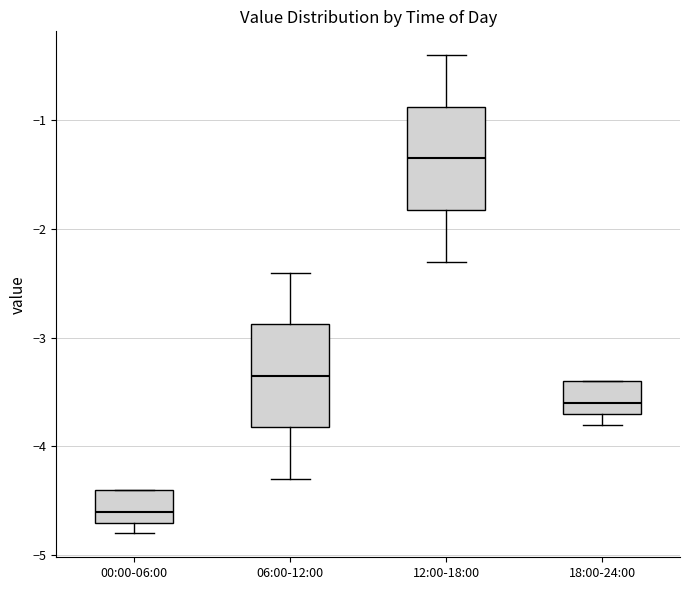

Where does the median line of the box for 06:00-12:00 sit on the y-axis? The values are not printed on the chart, so give them approximately, as read against the axis.

-3.3